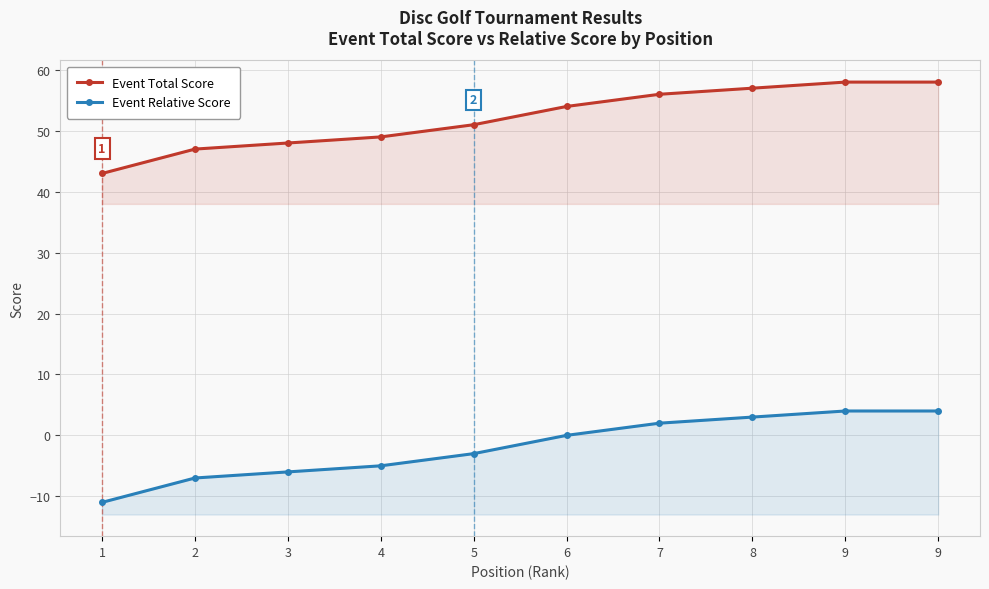

What is the difference between the maximum and minimum values in the Event Relative Score series?

15